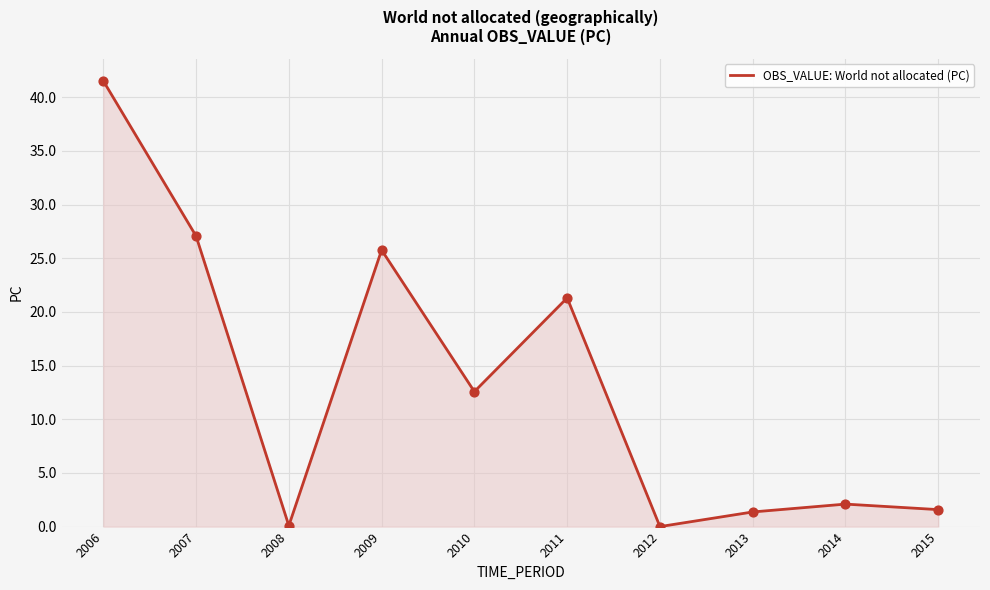

Which has a higher value, 2006 or 2015?

2006